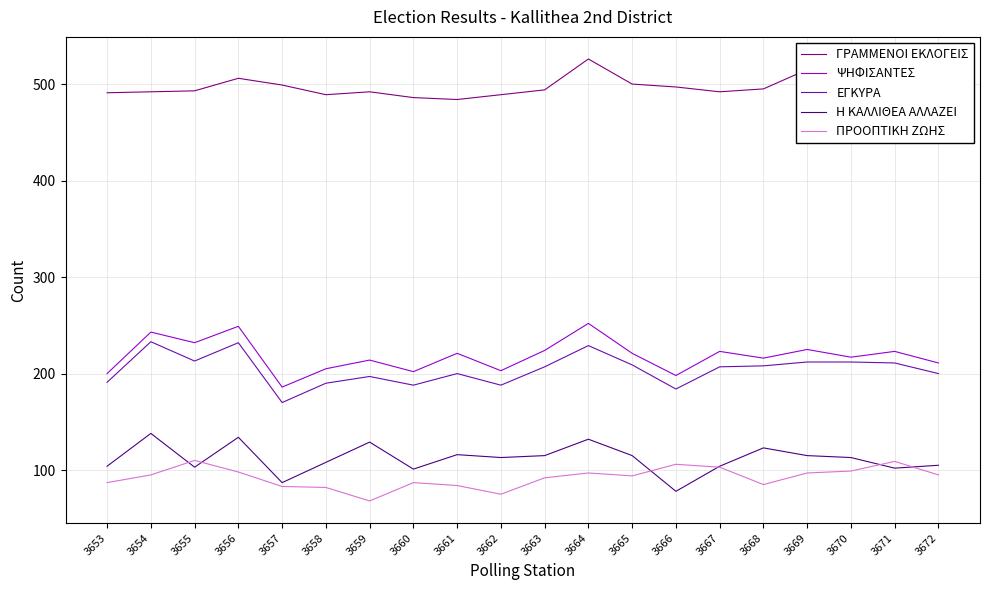

What is the spread (max minus min) of values at 3660?

399